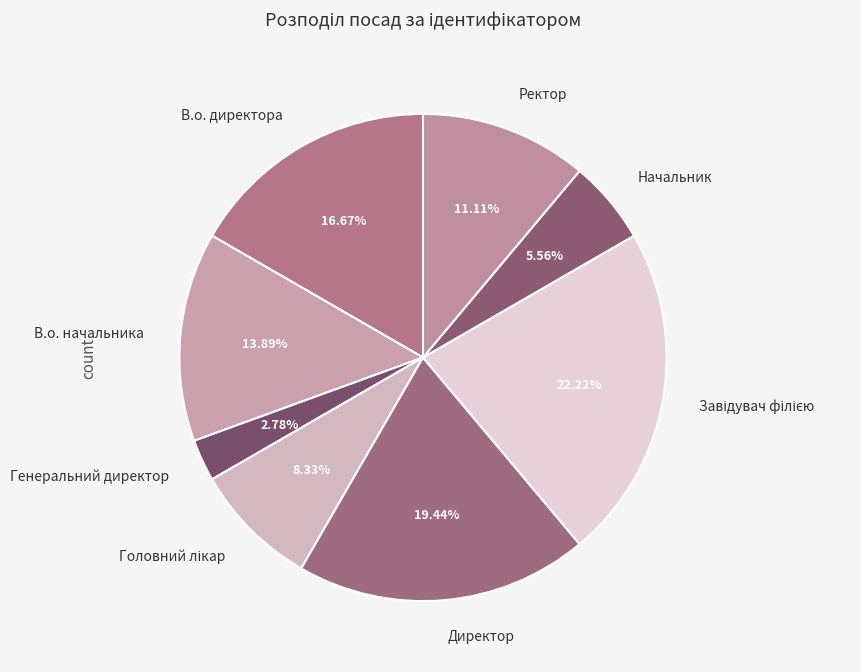

Does Начальник account for over 50% of the chart?

No